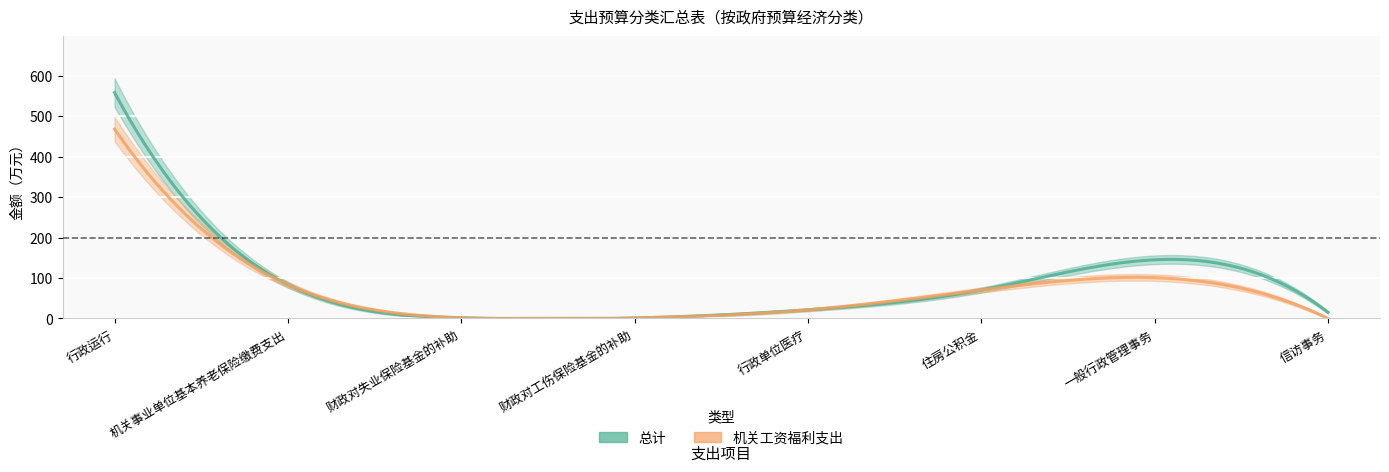

True or false: 机关工资福利支出 has a value of 0.6 at 财政对失业保险基金的补助.

False